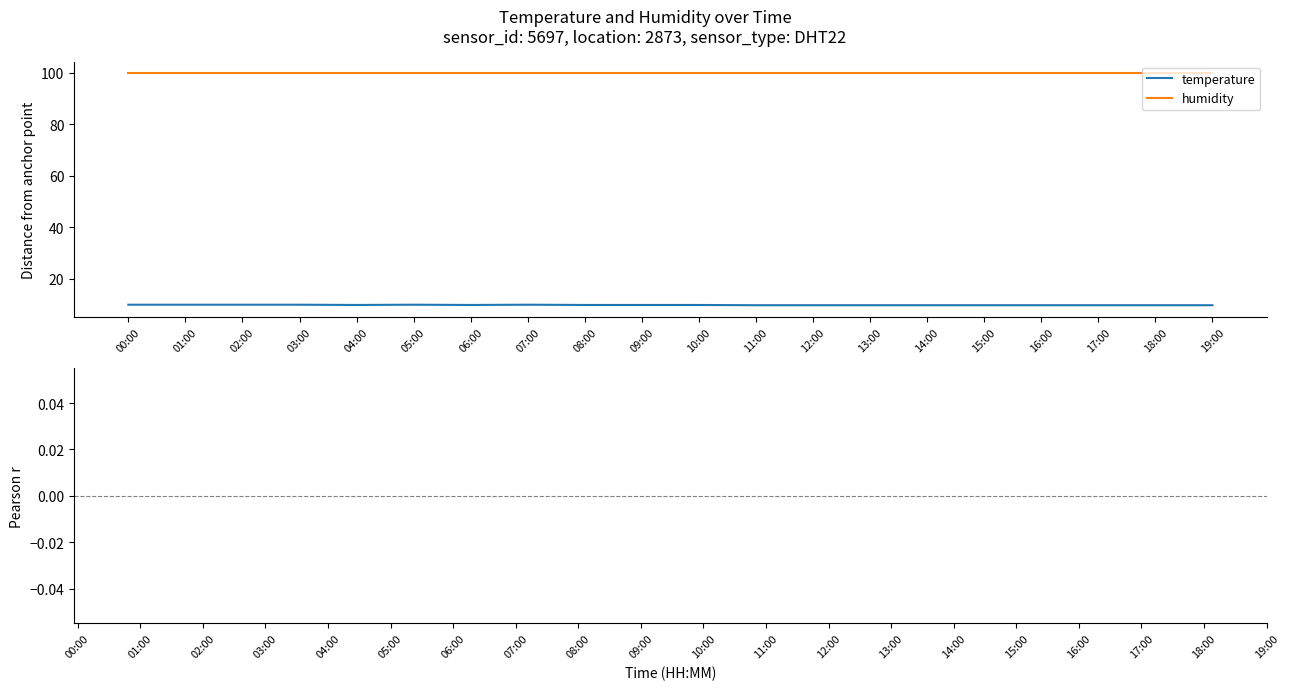

Between 10:00 and 00:00, which is larger?

00:00